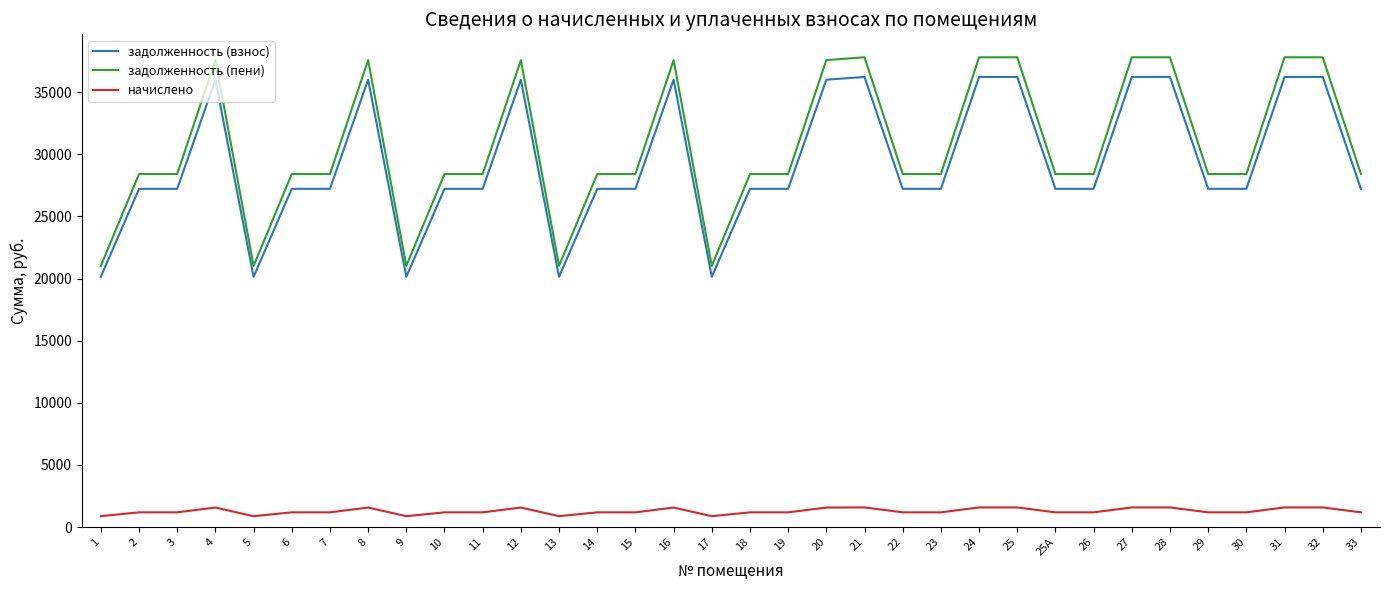

What position from the right is 8?

27